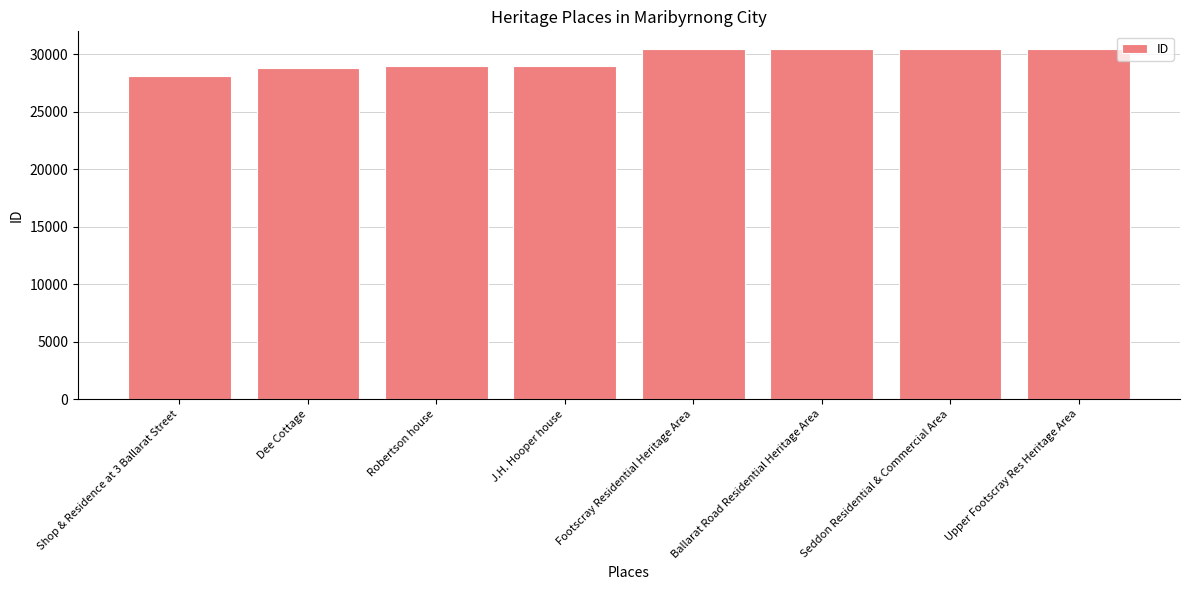

Approximately how many times larger is the value at Robertson house compared to Shop & Residence at 3 Ballarat Street?

1.0